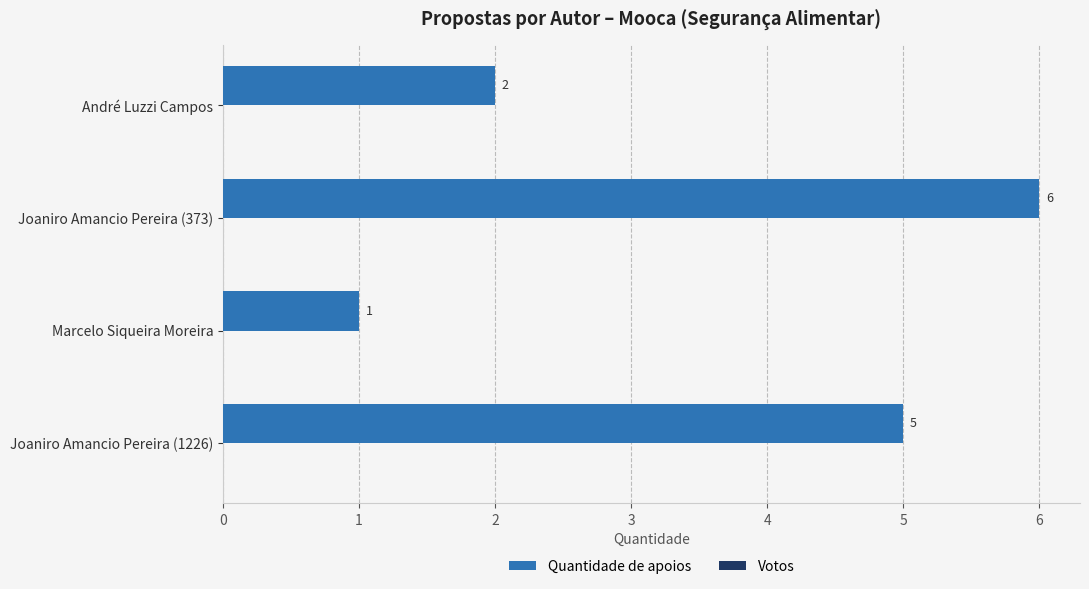

The chart shows a value of 1 at Marcelo Siqueira Moreira. True or false?

True